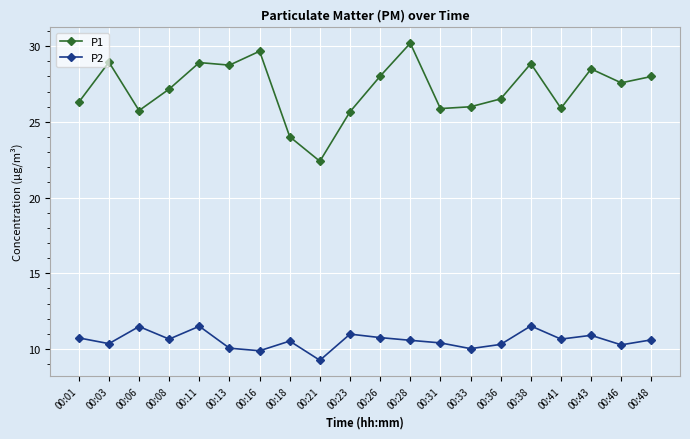

At which category does P1 reach its first local valley?

00:06